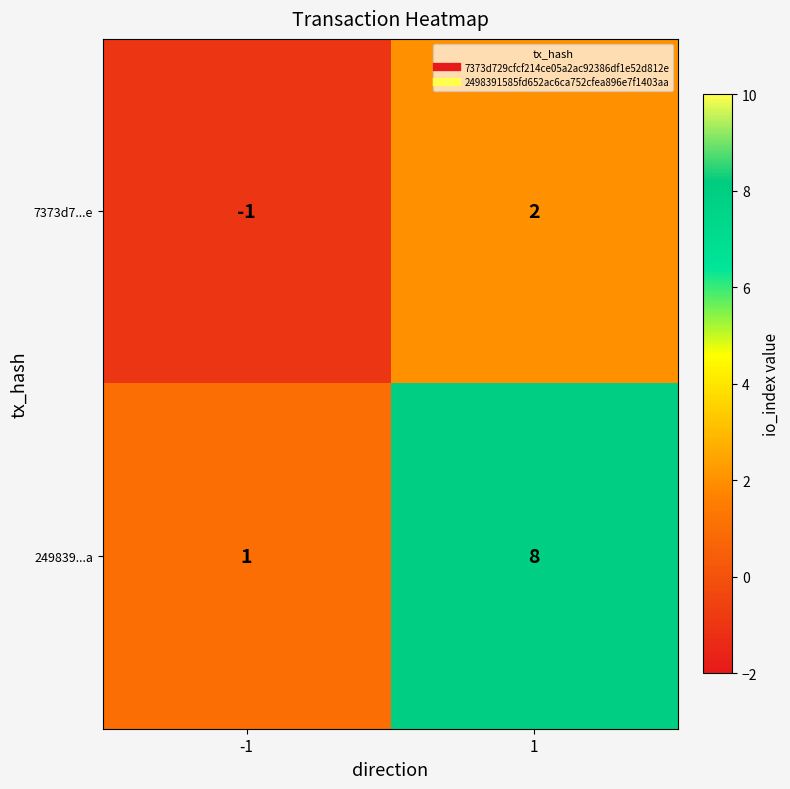

Reading left to right, what are all the values shown in this chart?

7373d7...e: -1=-1	1=2
249839...a: -1=1	1=8